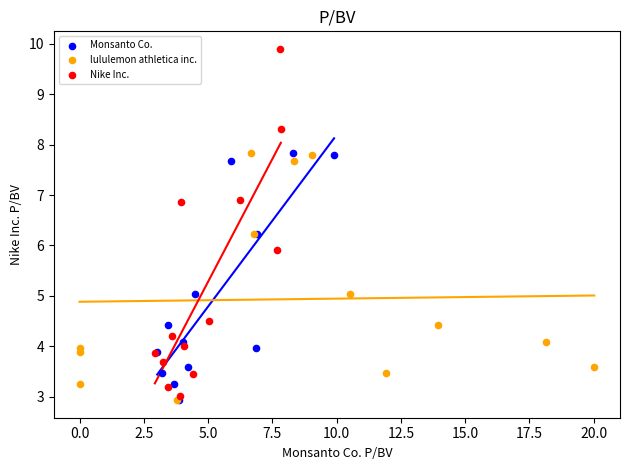

Which series has the largest Y range (max minus min)?

Nike Inc.